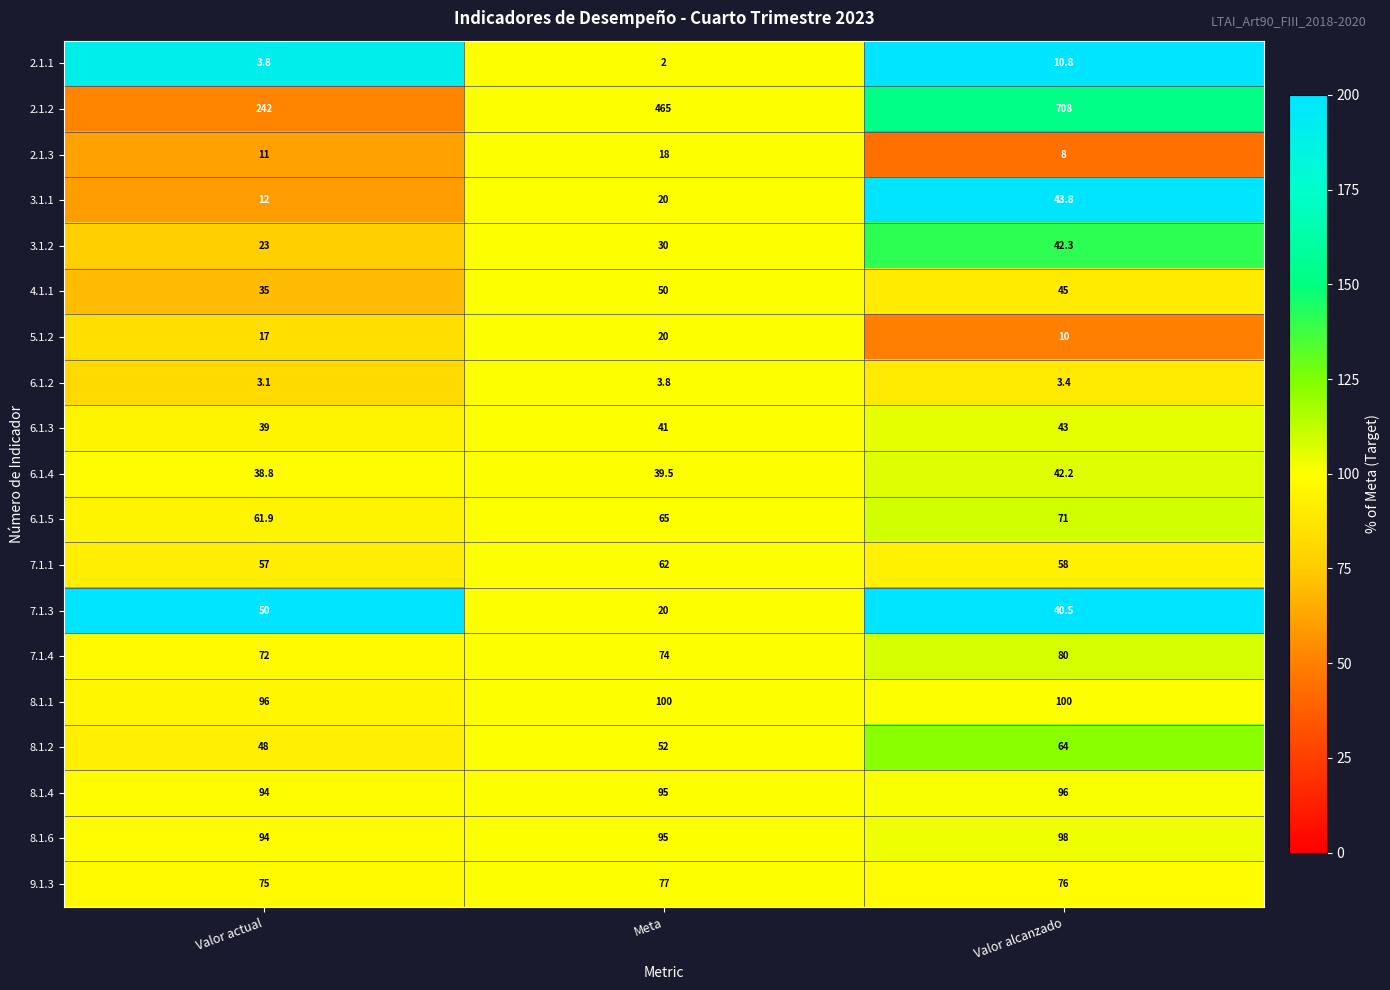

Is it true that 3.1.2 equals 30.0 at Meta?

True